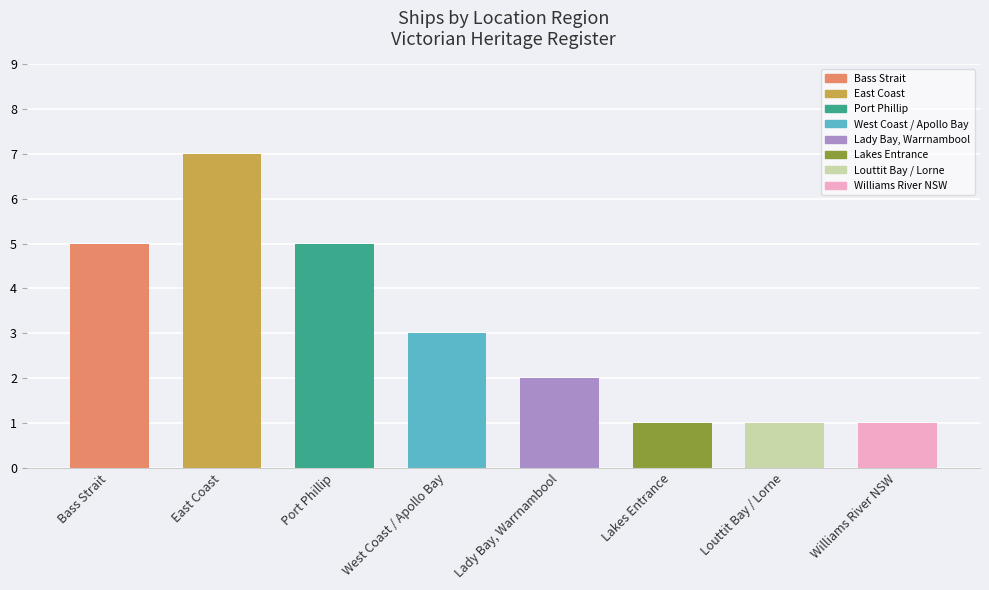

True or false: the data shows 2 at Lady Bay, Warrnambool.

True